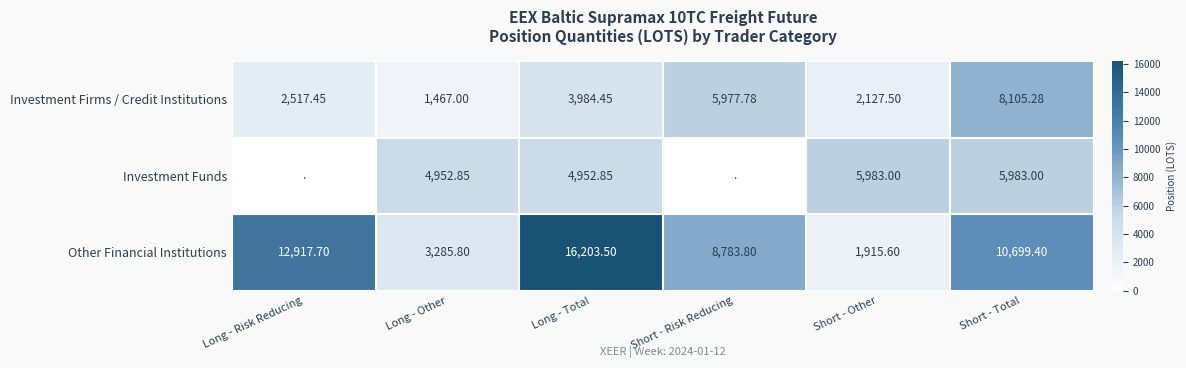

At which label does Other Financial Institutions reach its peak?

Long - Total